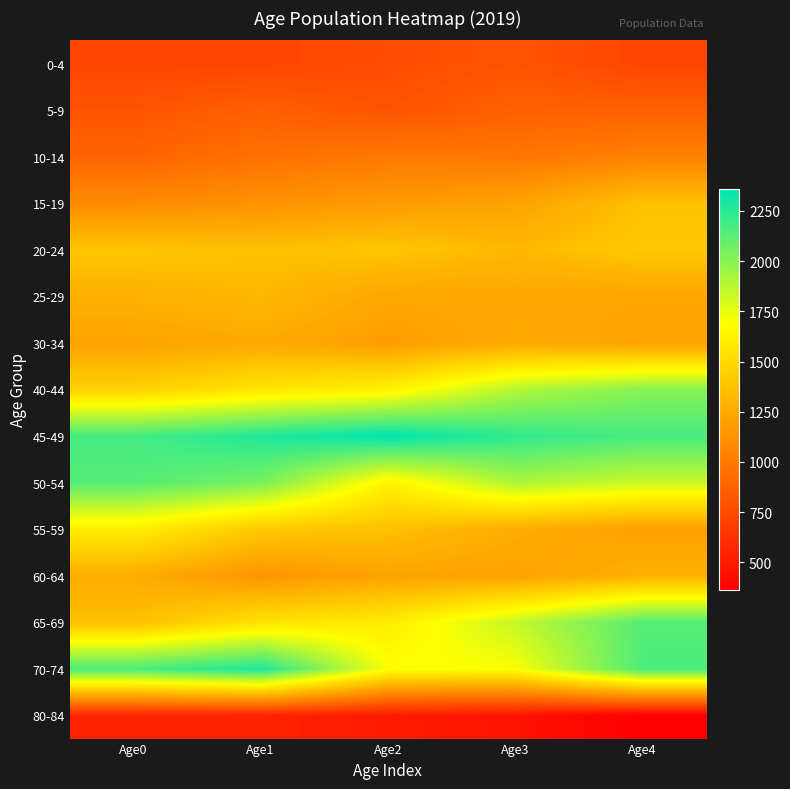

At how many categories does at least one series exceed 538?

5